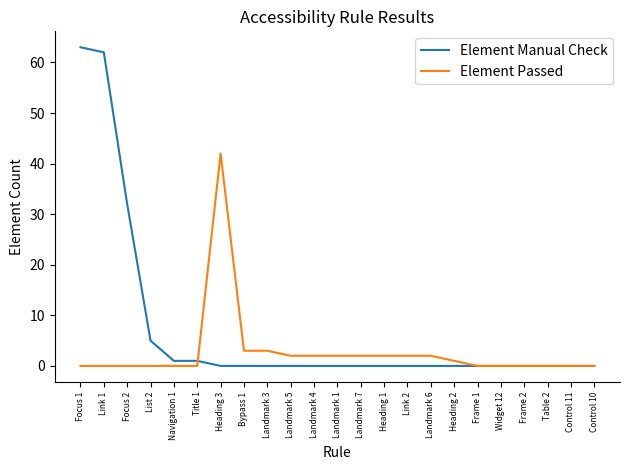

Which series has the largest total across all categories?

Element Manual Check